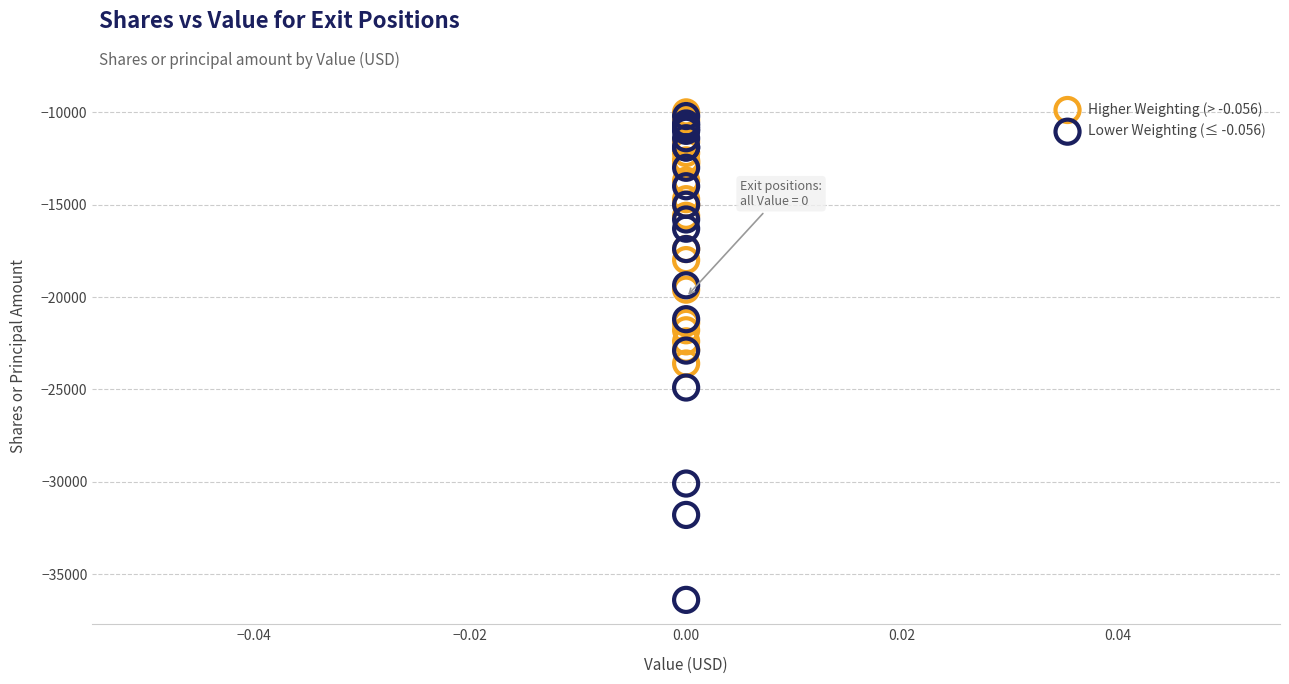

Which series reaches the minimum Y coordinate?

Lower Weighting (≤ -0.056)